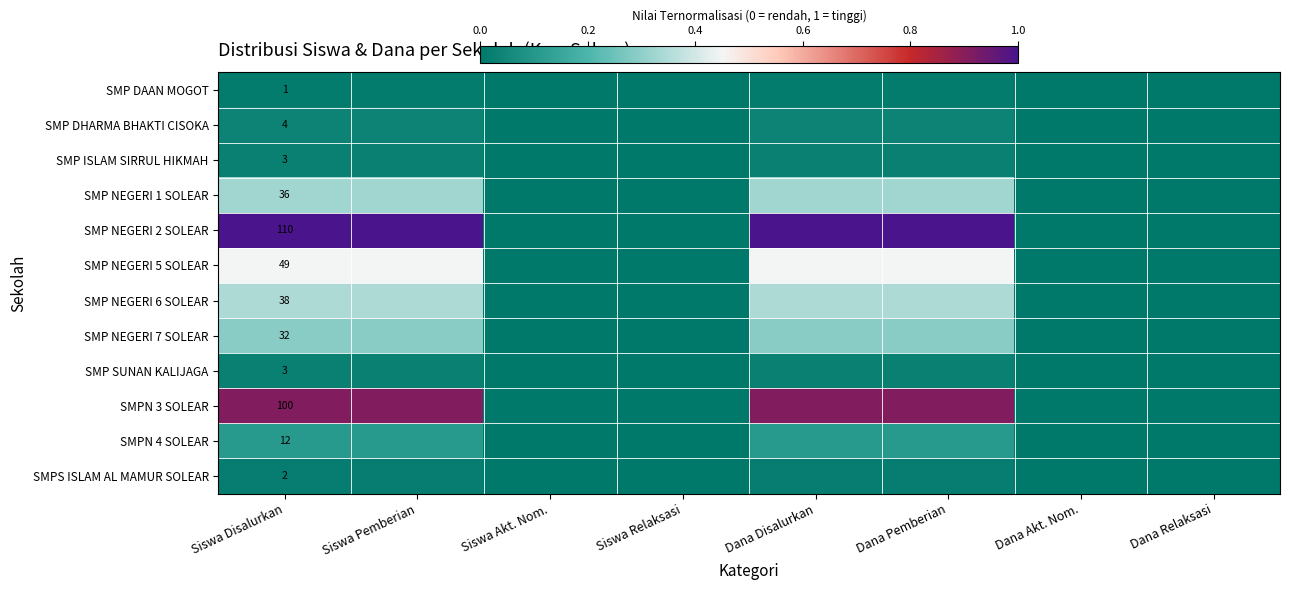

Which category has the highest value across all series?

Siswa Disalurkan